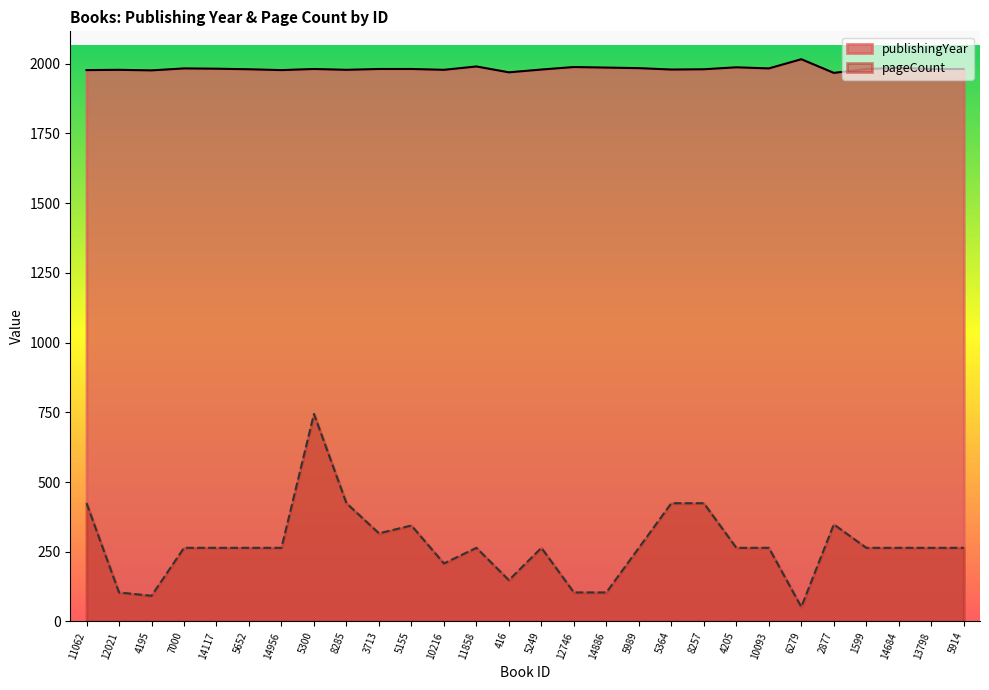

Between 3713 and 1599, which series saw the biggest shift?

pageCount